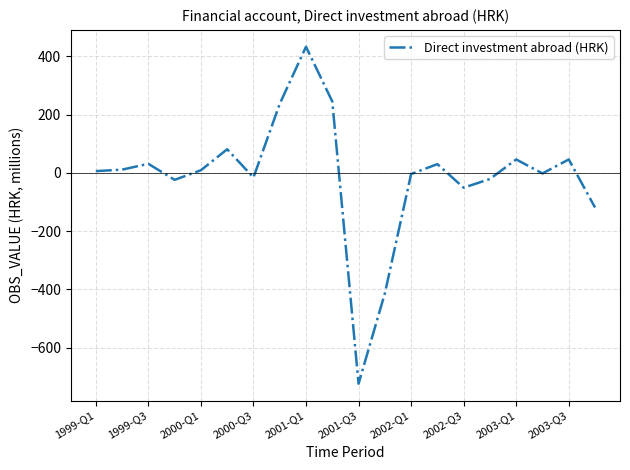

What is the greatest value displayed?

433.0